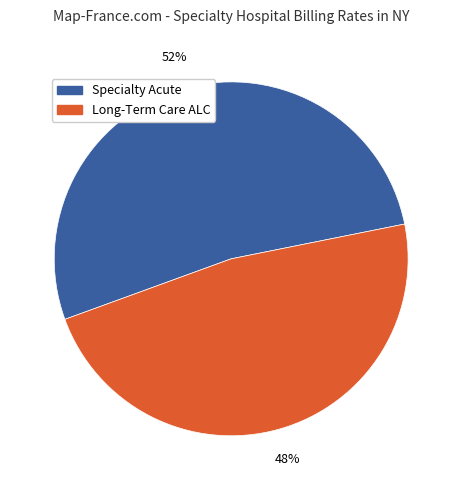

Is there a majority slice in this chart?

Yes